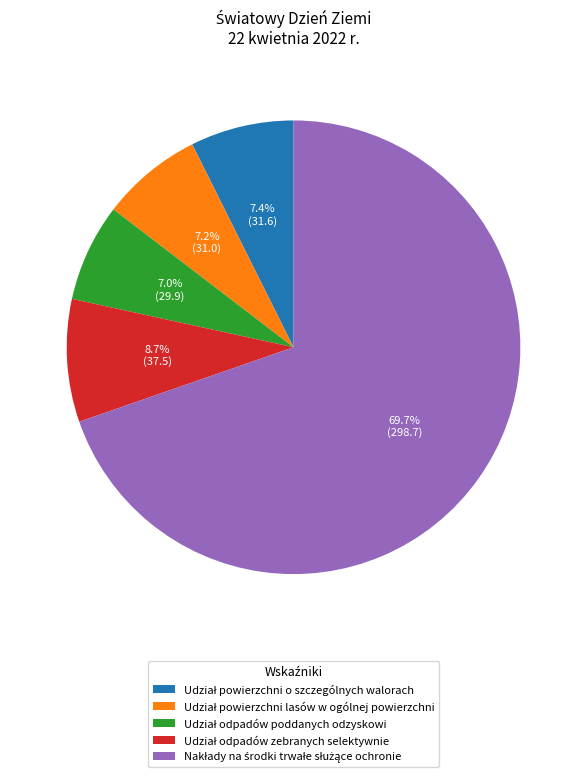

Is there any slice that represents more than half of the pie?

Yes